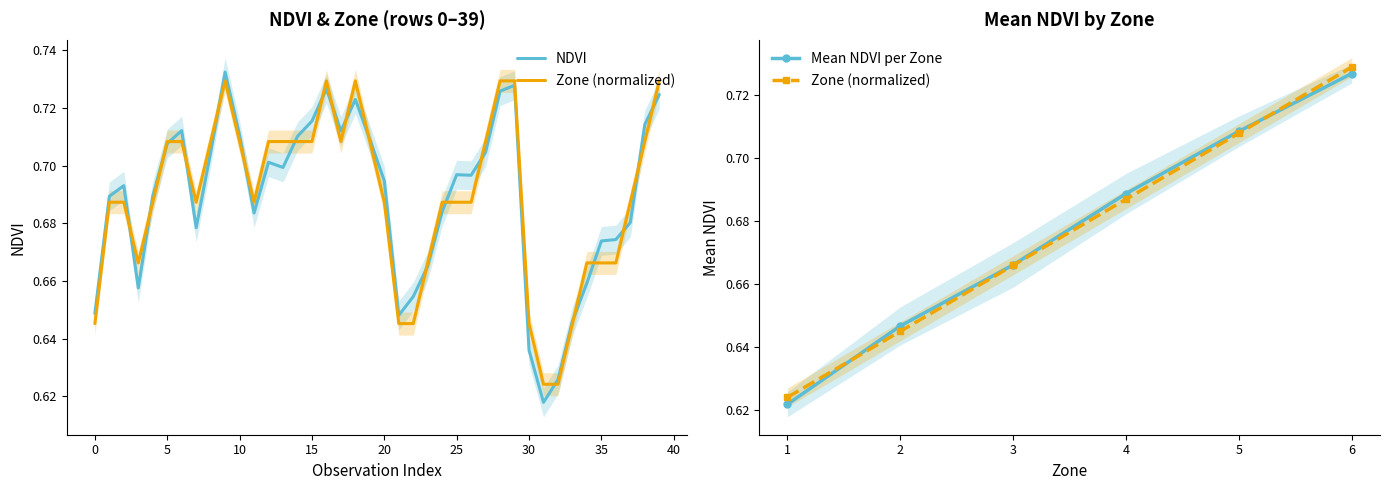

Which label corresponds to the smallest value in the chart?

31